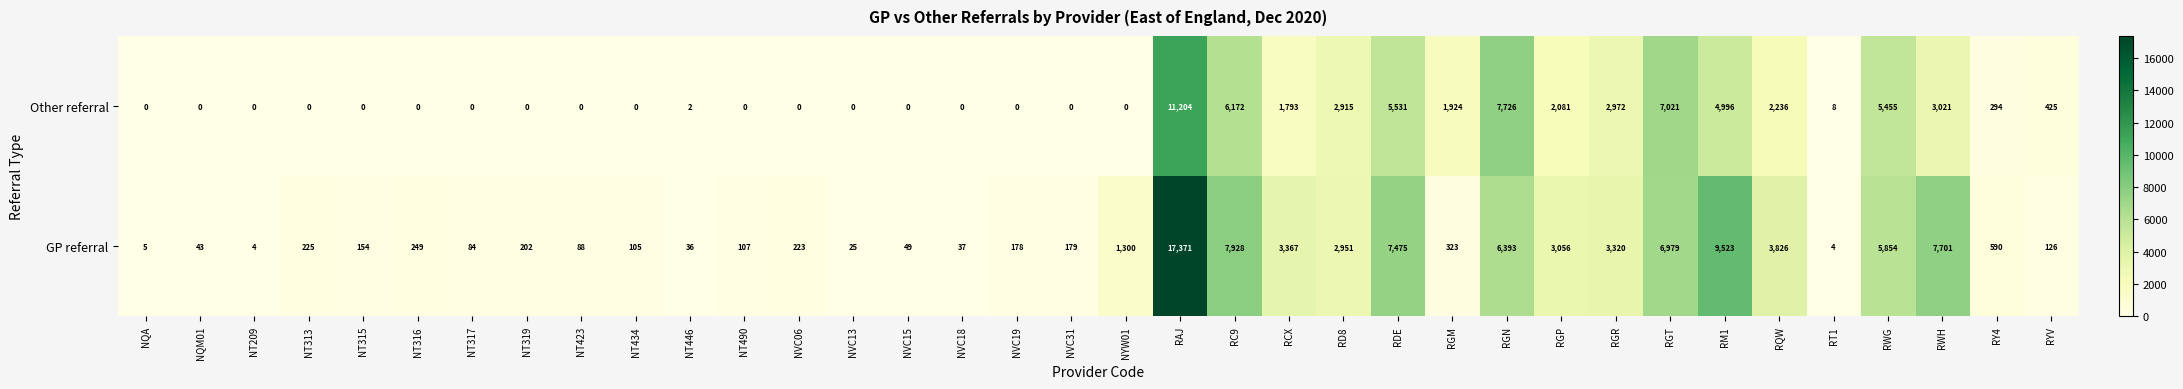

What is the difference between the highest and lowest values at NT423?

88